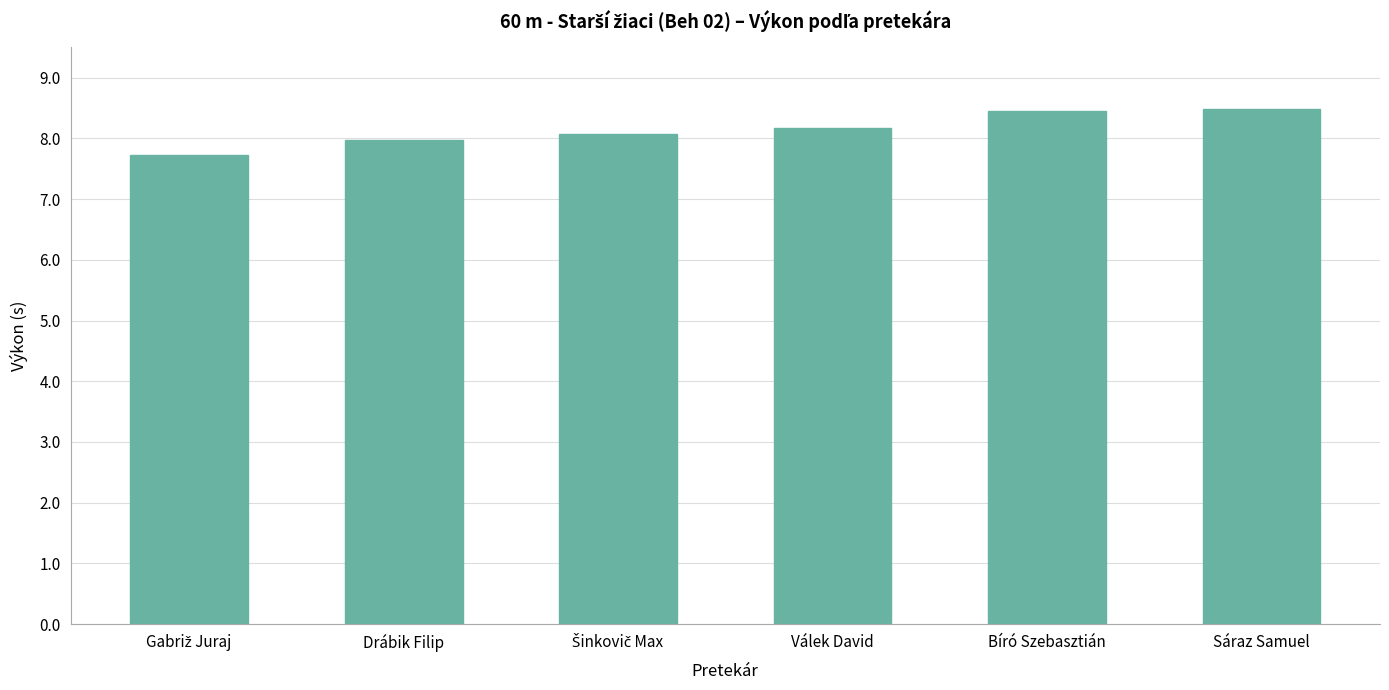

The value at Válek David is 5.3. True or false?

False